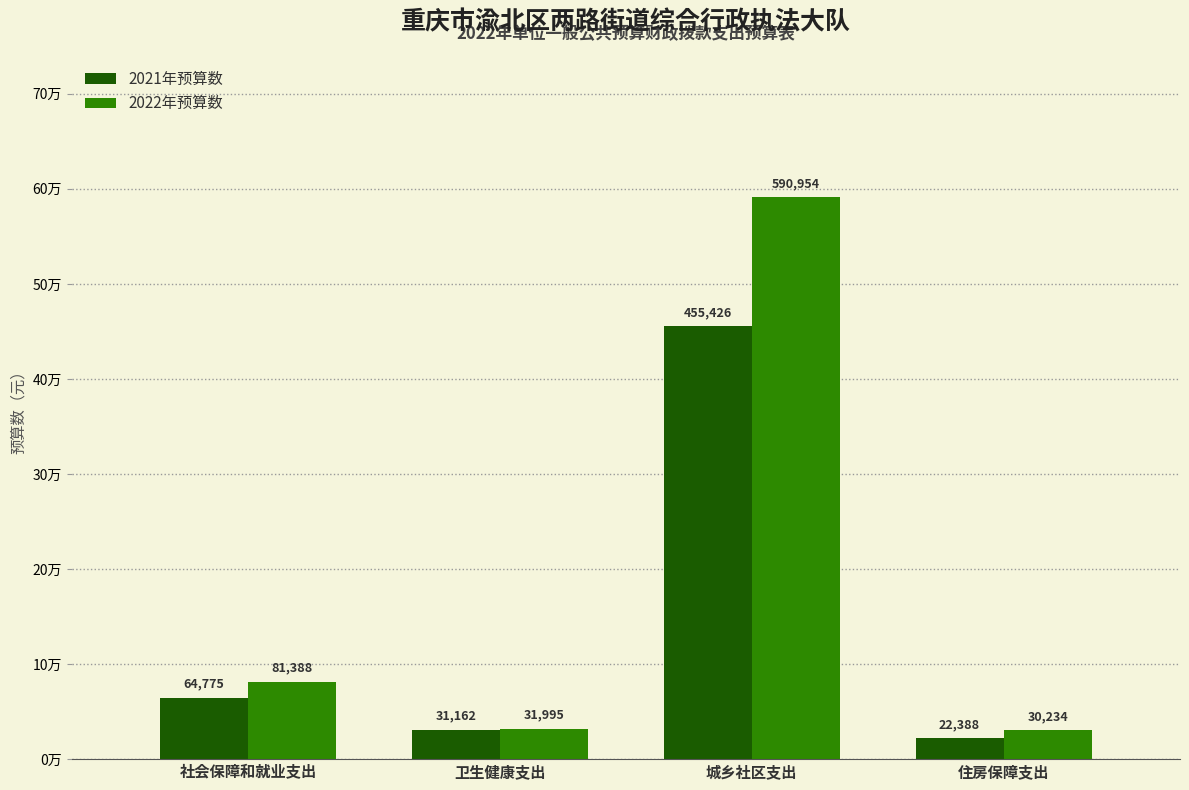

What is the value of the 2021年预算数 bar at the 2nd from the left?

31161.8